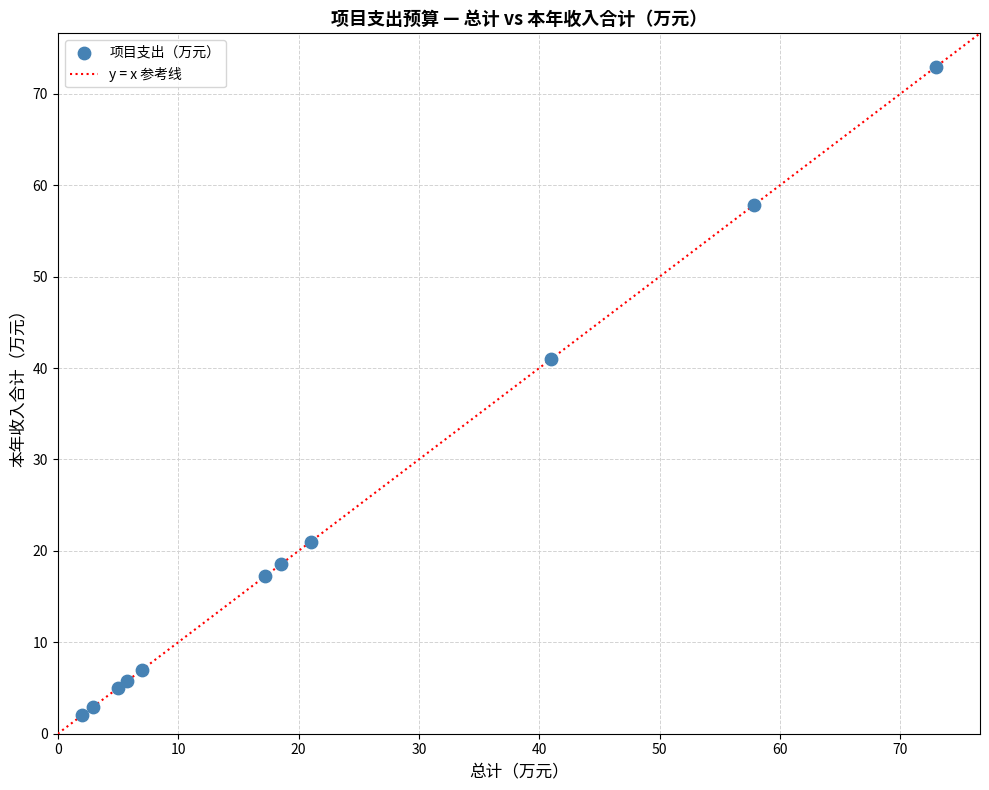

What Y value in the scatter plot is closest to 37?

41.0